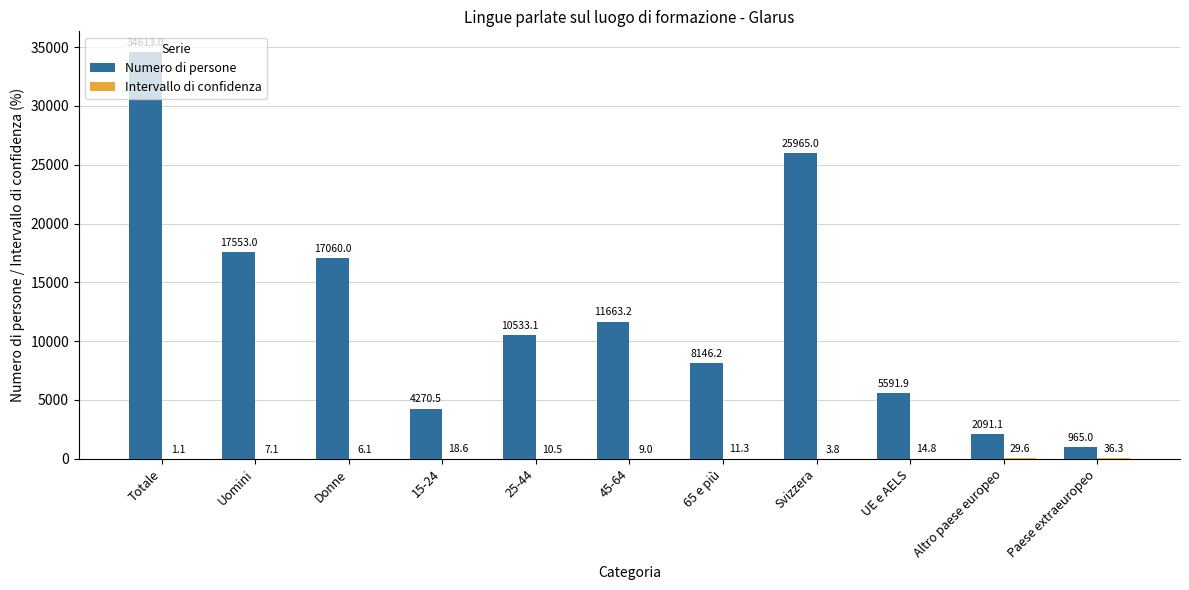

How many groups of bars are there?

11